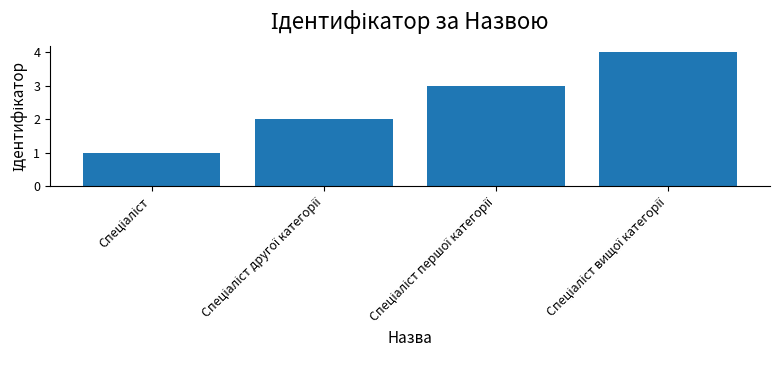

What is the sum of all values?

10